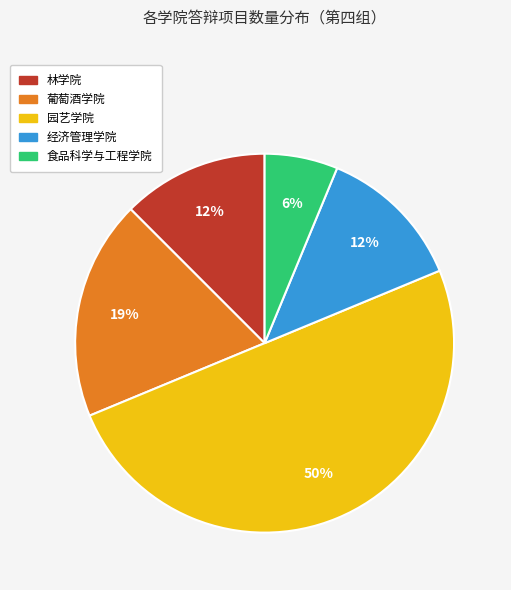

Is 经济管理学院 the majority of the pie?

No